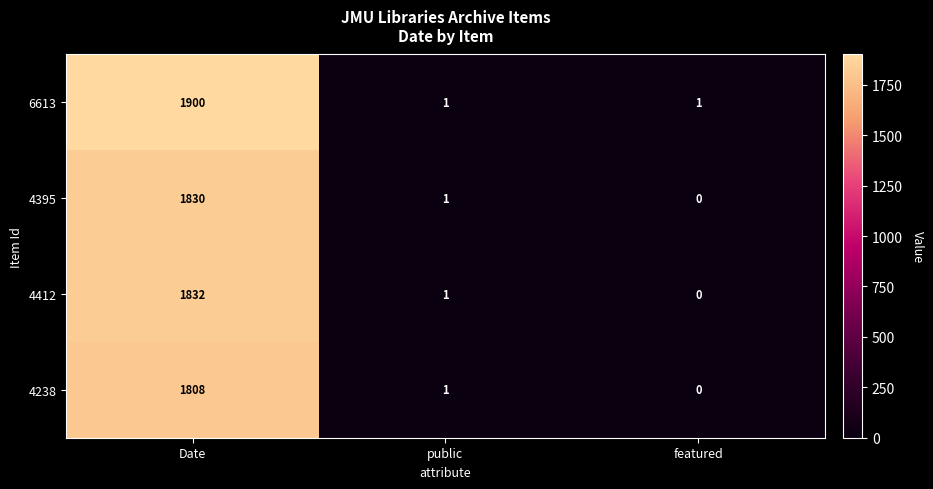

True or false: 4238 has a value of 1 at public.

True